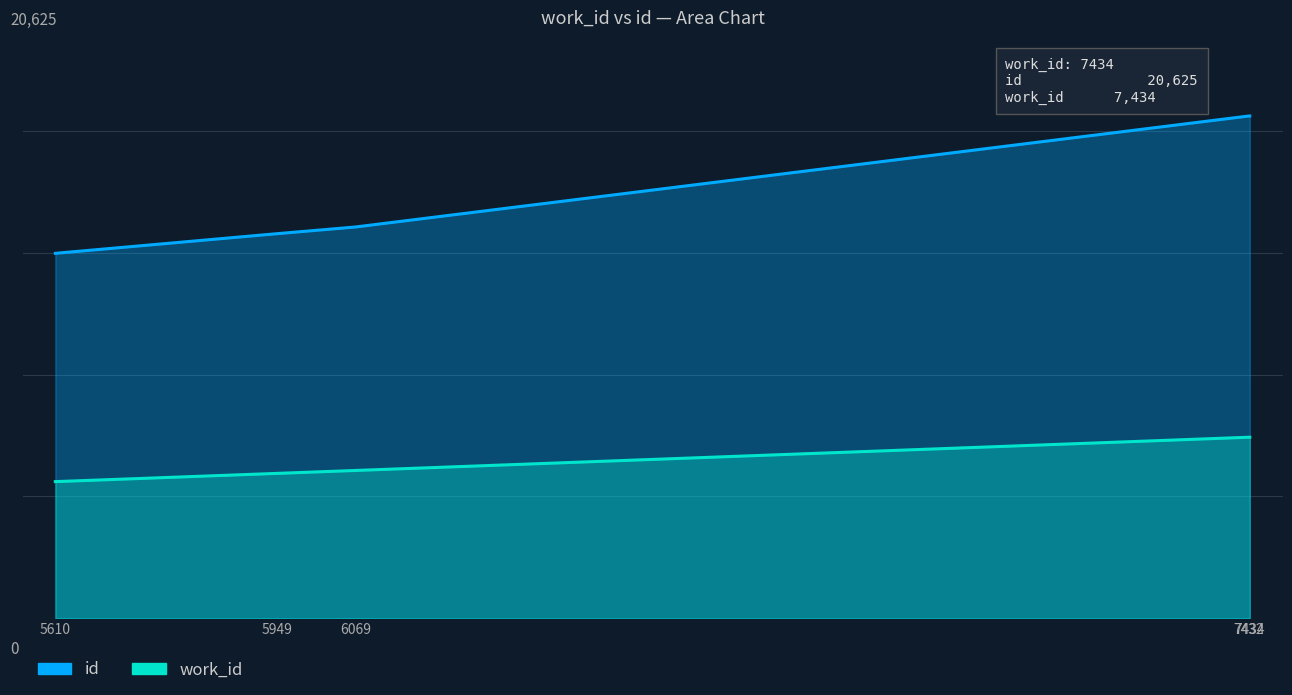

How many lines are shown in the chart?

2